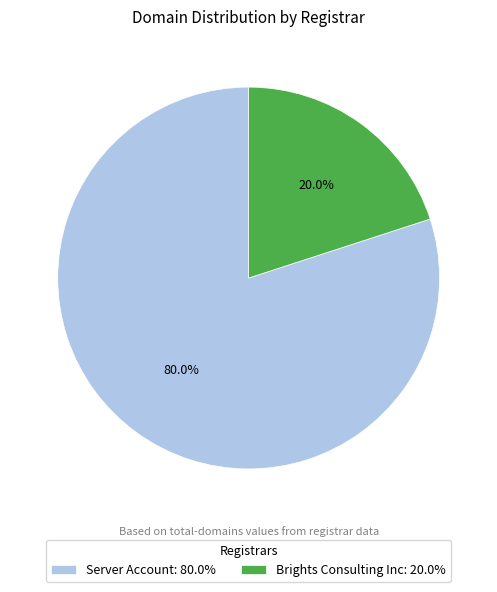

Is there any slice that represents more than half of the pie?

Yes